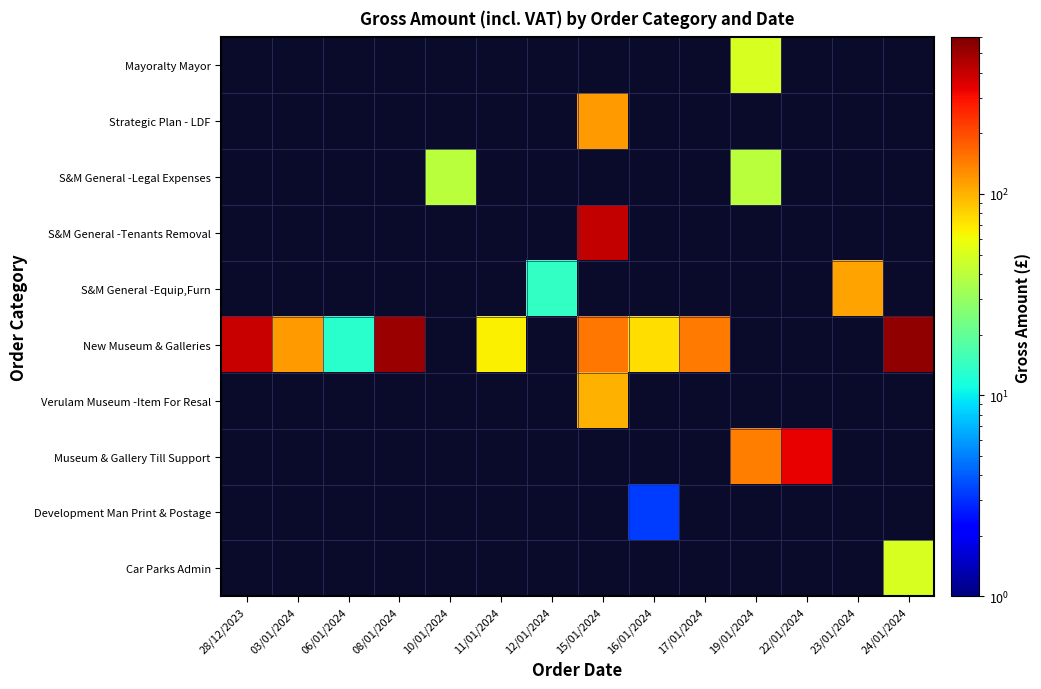

How many series are shown in this chart?

10